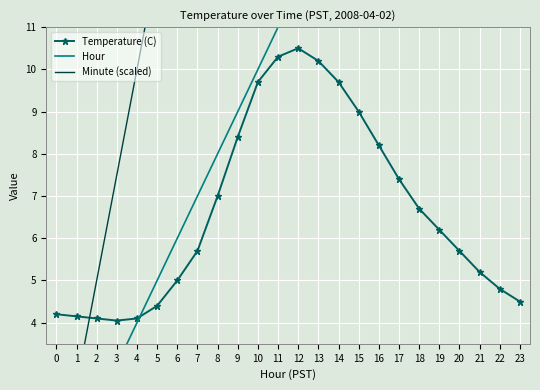

What is the average value of the Hour series?

11.5